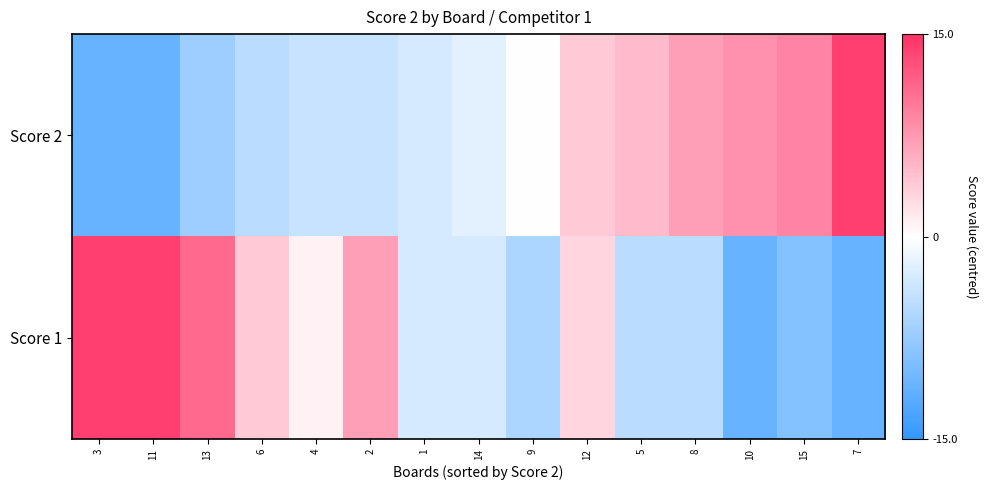

At how many categories does at least one series exceed 12?

3